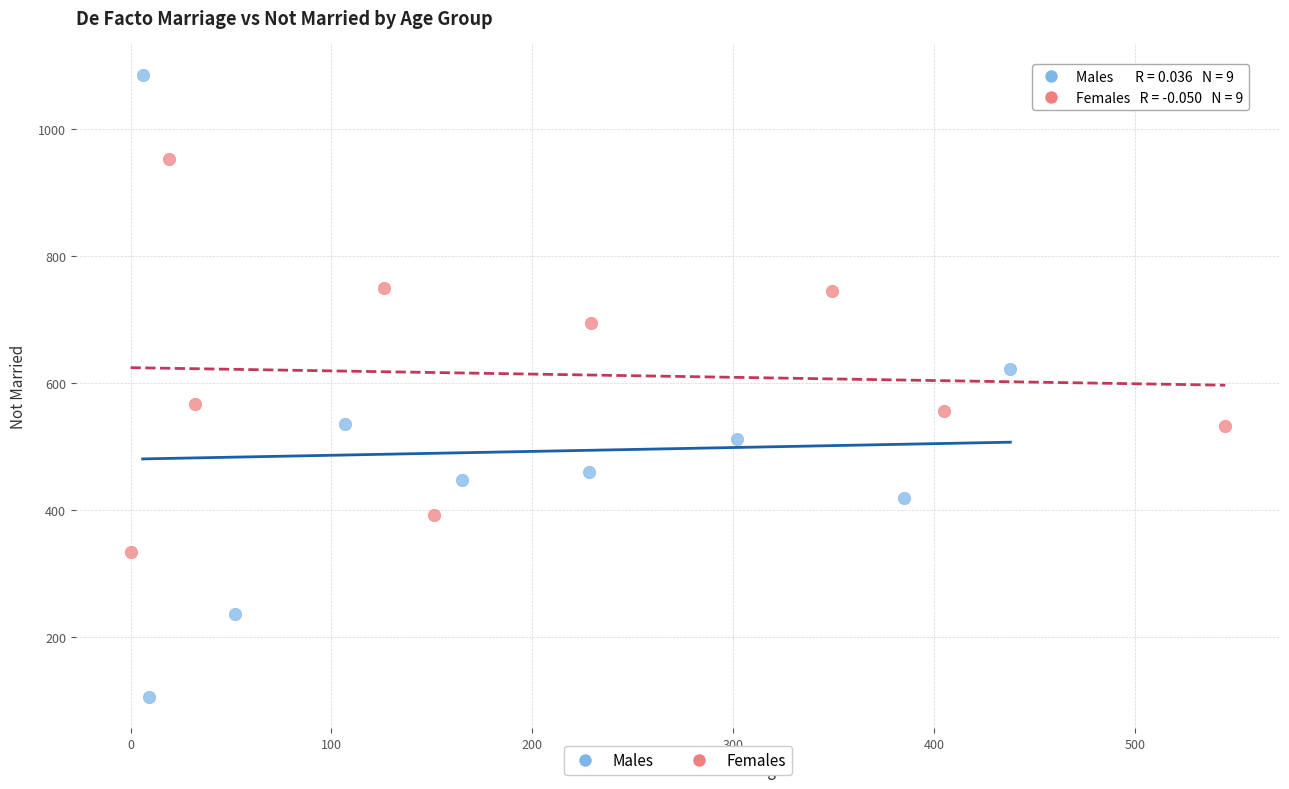

Which series has the largest Y range (max minus min)?

Males